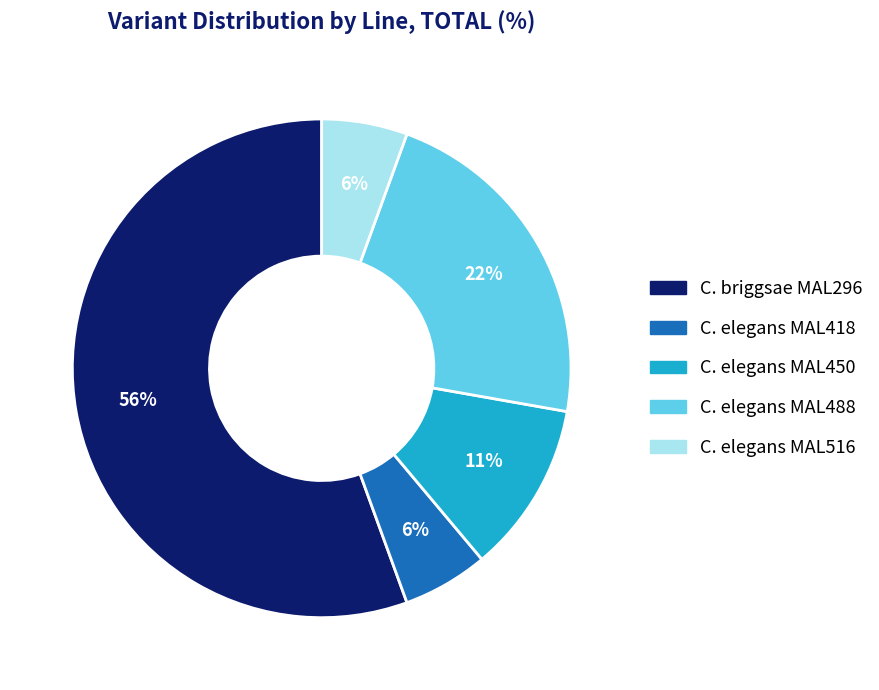

How many segments does this pie chart have?

5